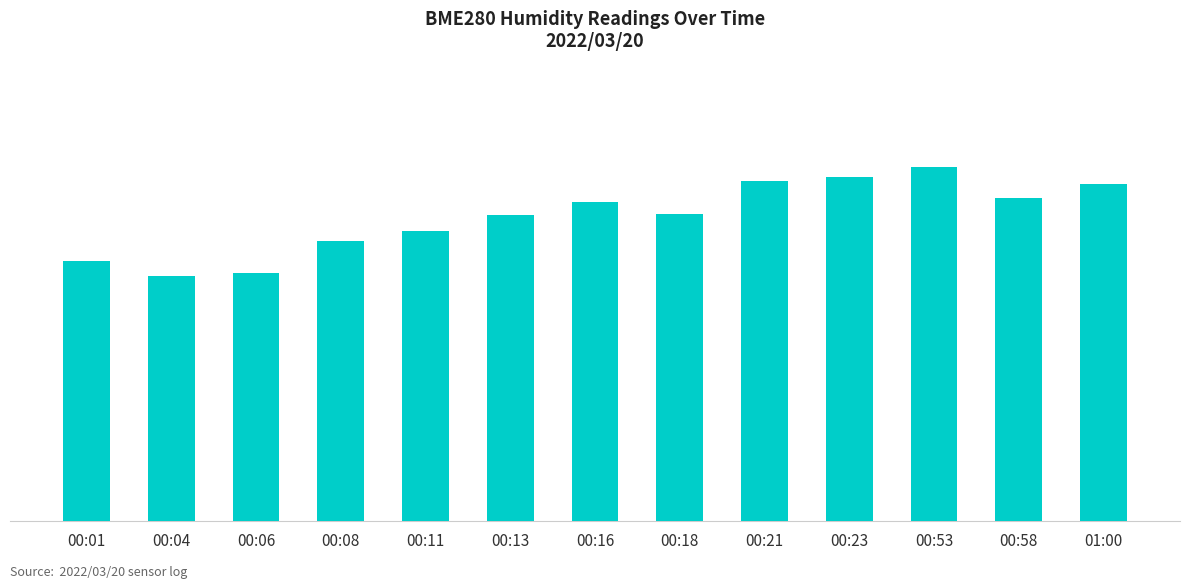

Rank the categories by value from lowest to highest.

00:04, 00:06, 00:01, 00:08, 00:11, 00:13, 00:18, 00:16, 00:58, 01:00, 00:21, 00:23, 00:53